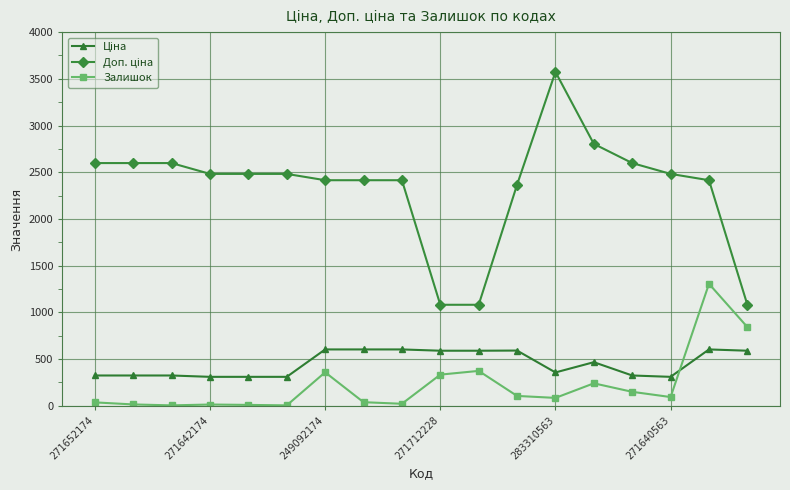

What is the sum of all Залишок values?

4039.0